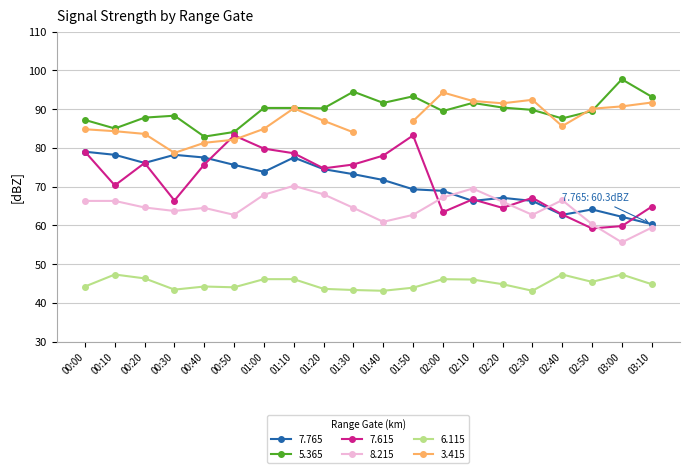

Between 03:10 and 01:30, which is larger?

01:30